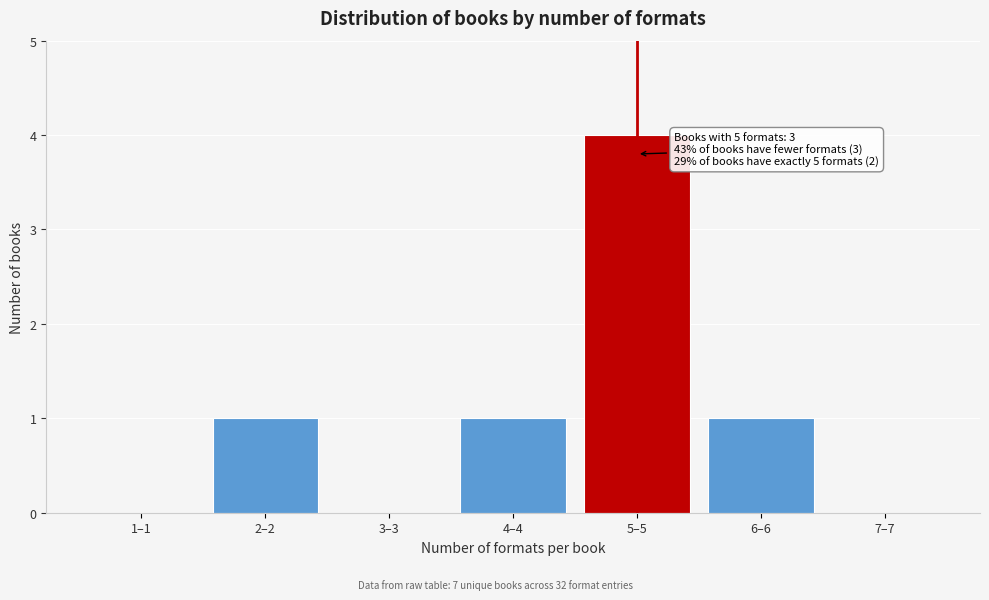

Reading left to right, extract all data points from this chart.

1–1=0	2–2=1	3–3=0	4–4=1	5–5=4	6–6=1	7–7=0